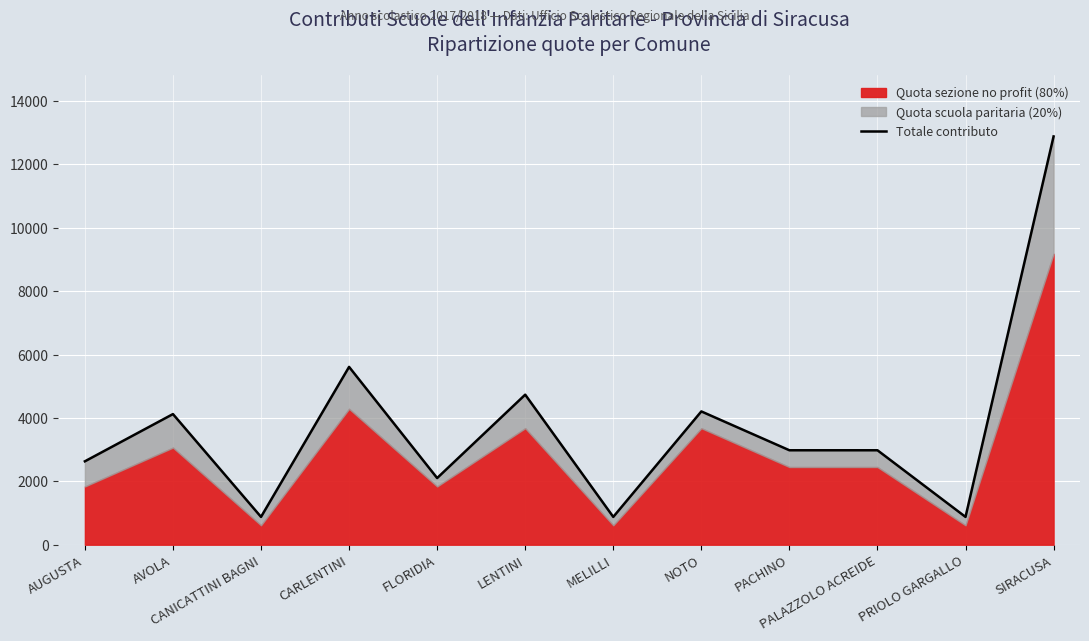

How many lines are shown in the chart?

1